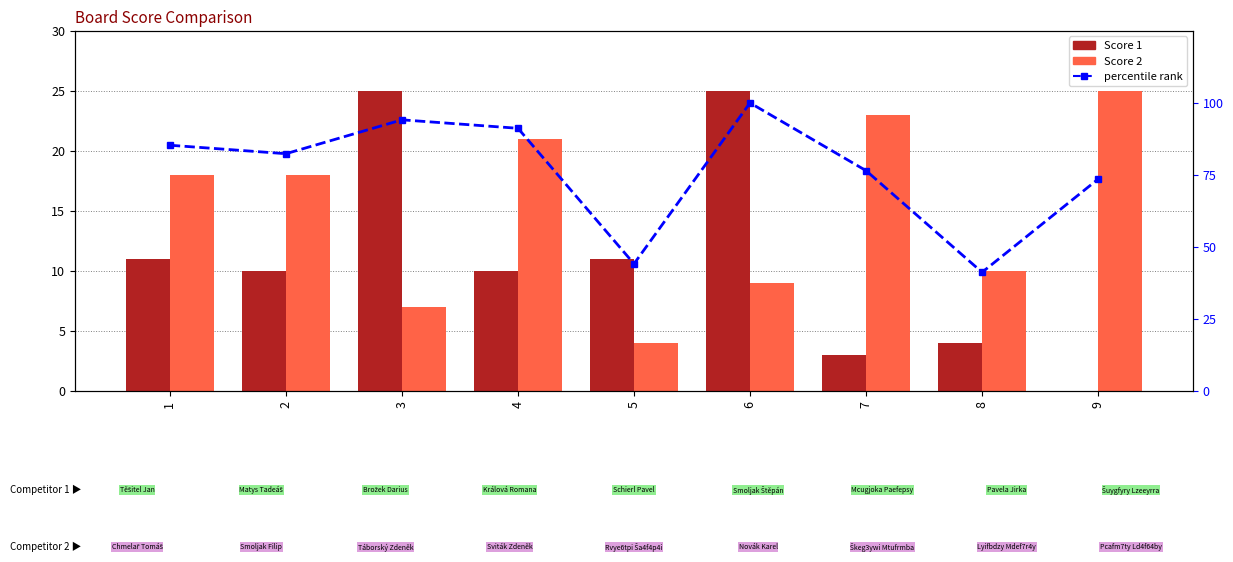

At which label is Score 2 closest to 14?

1